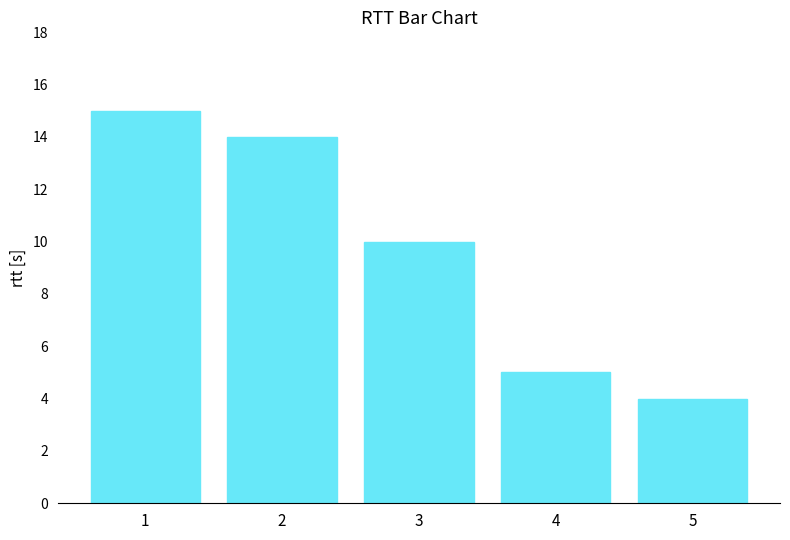

What is the value of the 2nd bar from the left?

14